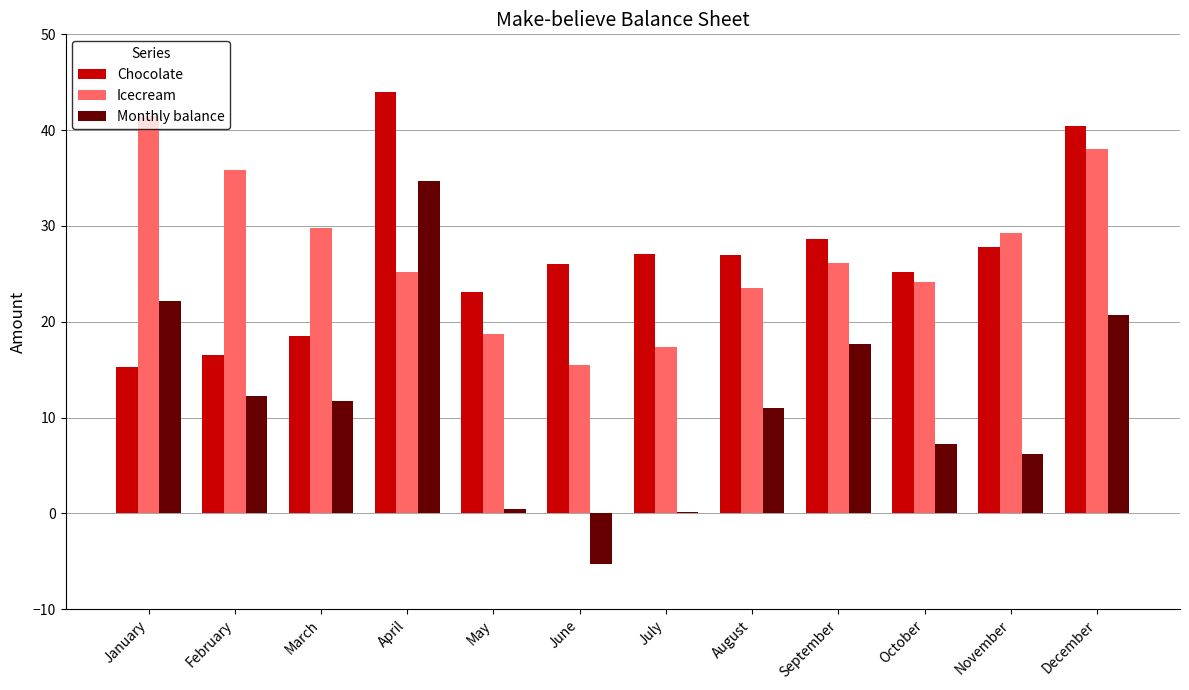

Which series changed the most between August and October?

Monthly balance